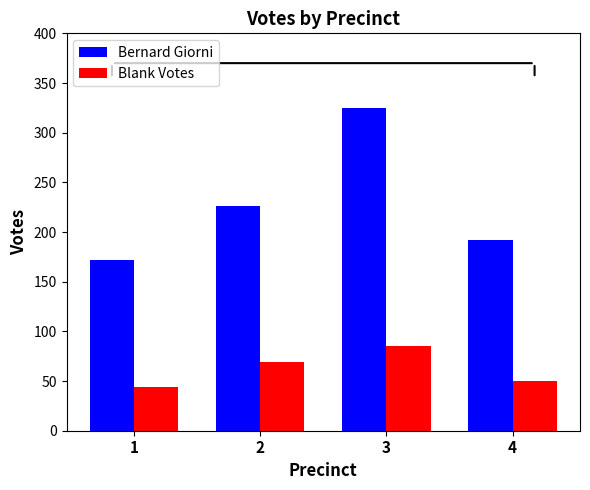

At which label is Bernard Giorni closest to 248?

2